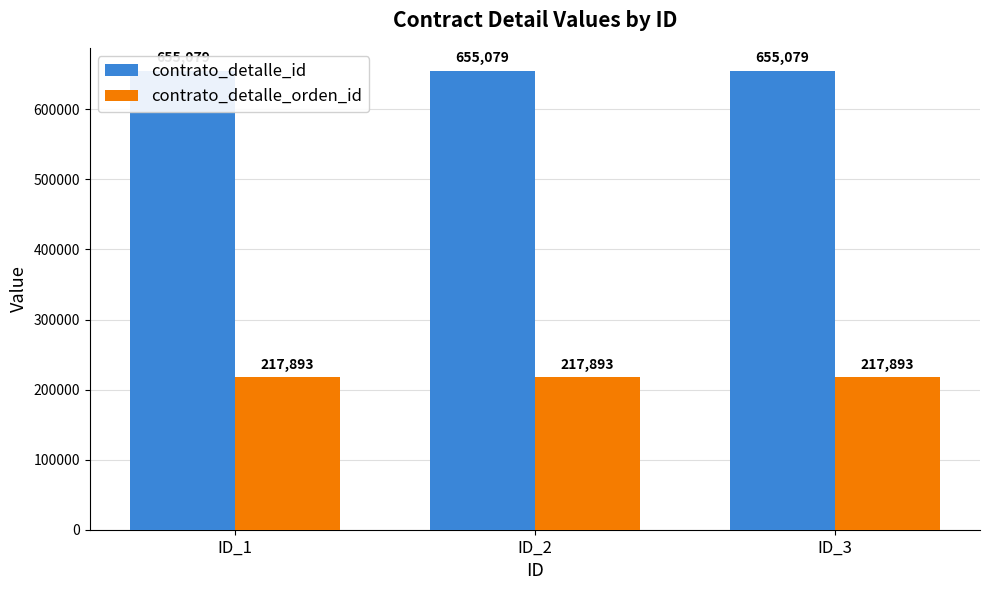

Which series has the largest total across all categories?

contrato_detalle_id